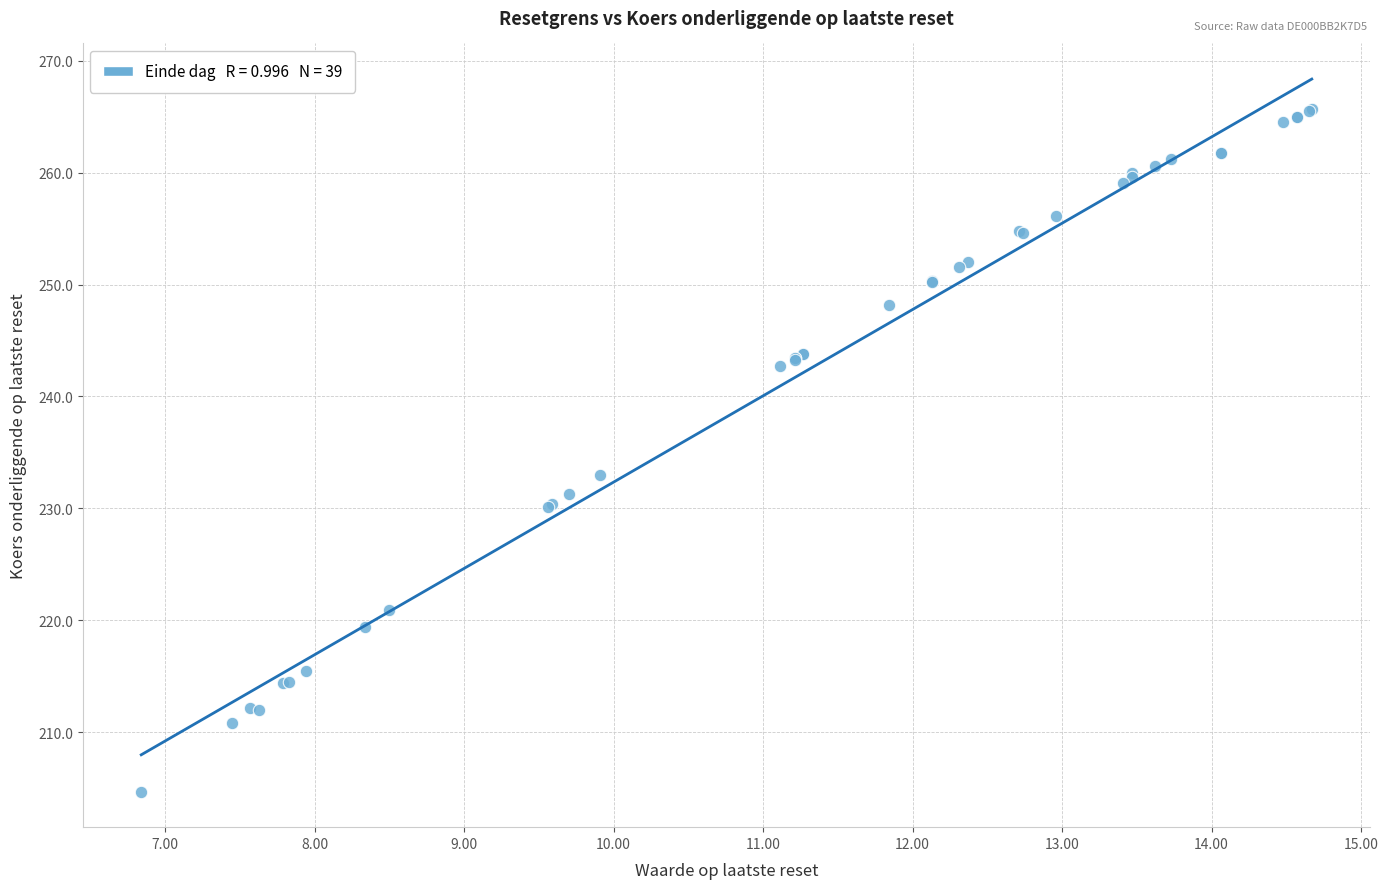

What Y value in the scatter plot is closest to 235?

233.0